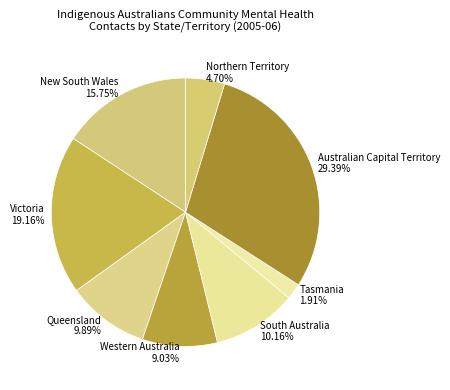

Combined, what portion of the pie is Victoria and Tasmania?

21.1%